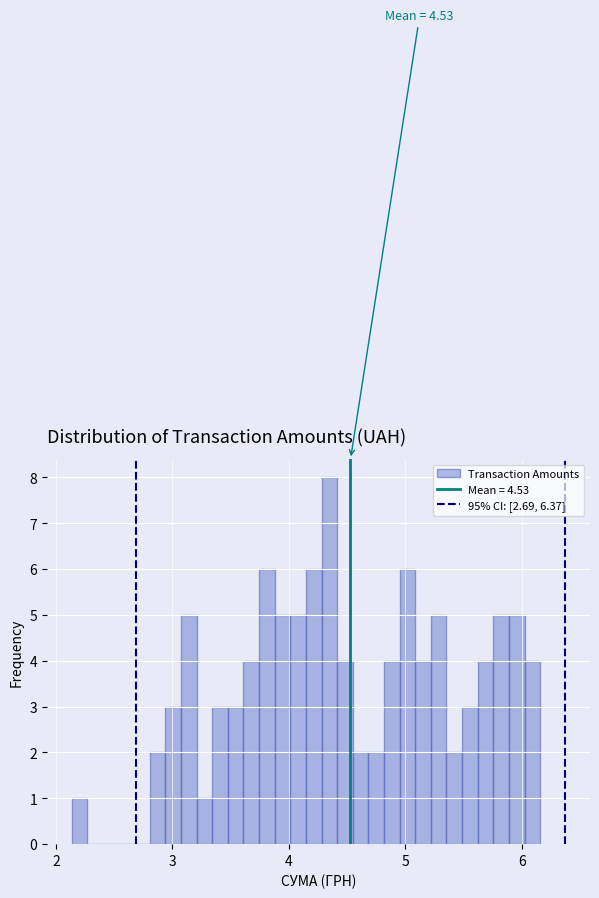

Around what value on the x-axis is the tallest bar? Give the approximate position of its centre, as read against the axis.

4.3